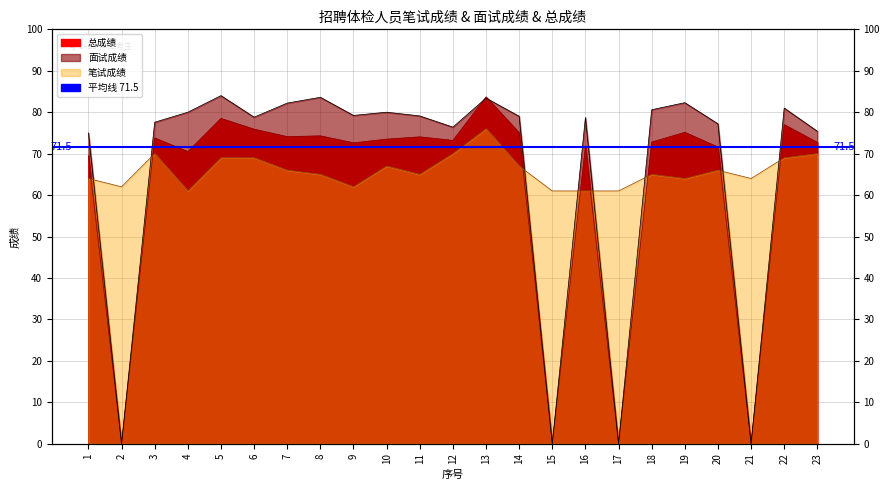

Count the number of data series in this chart.

3